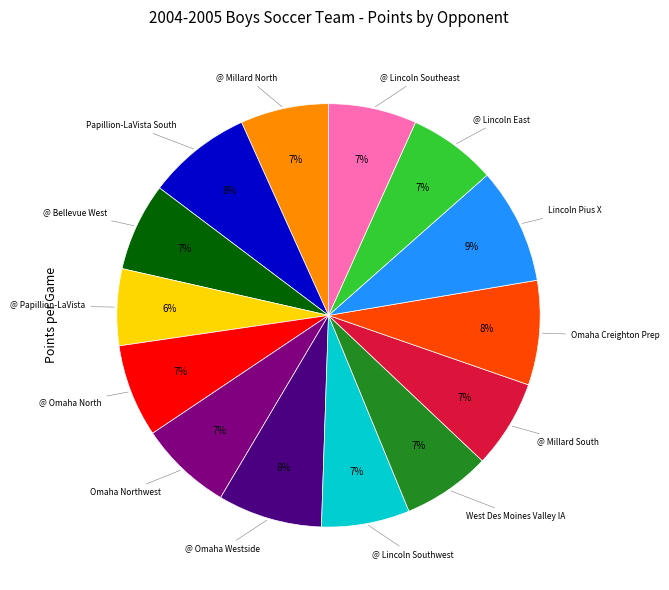

To the nearest percent, what is the difference between the largest and smallest slice percentages?

3%